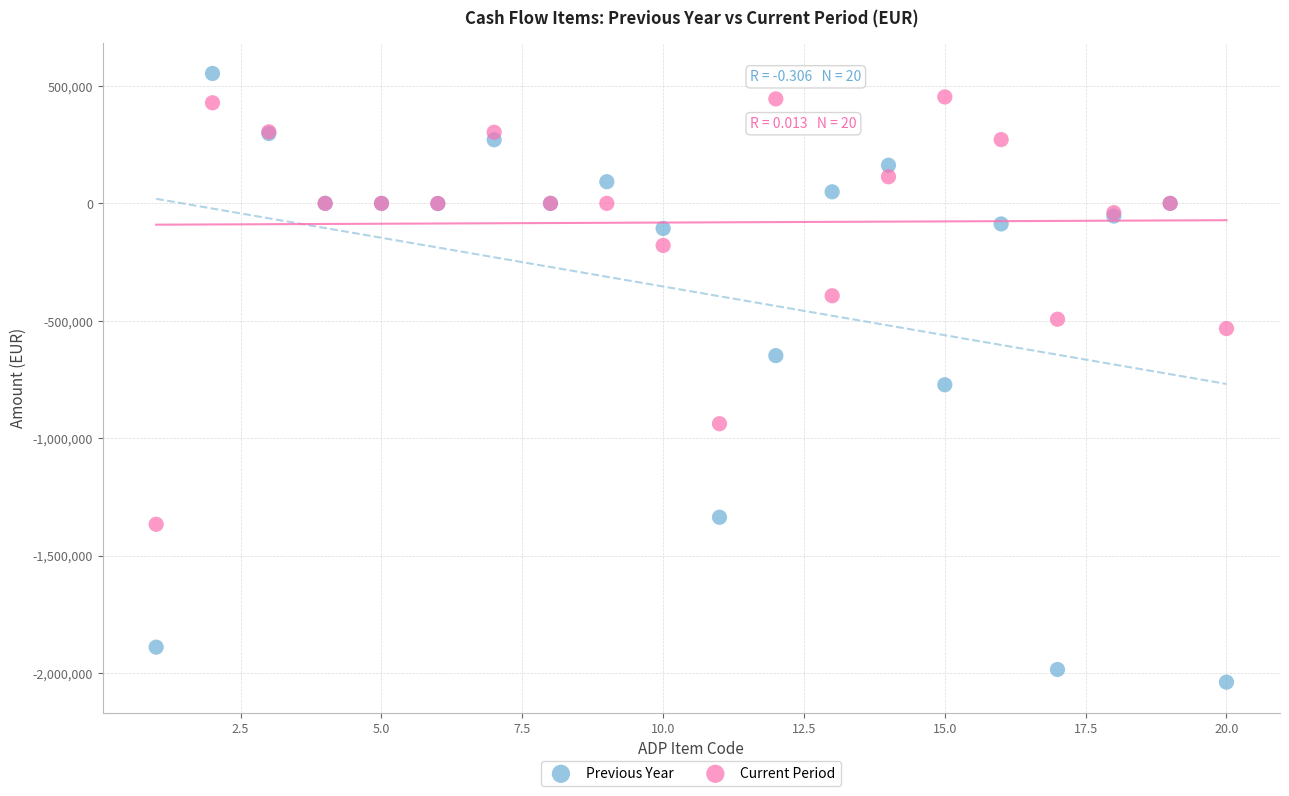

In the Previous Year series, what Y value is closest to -742705?

-772242.6